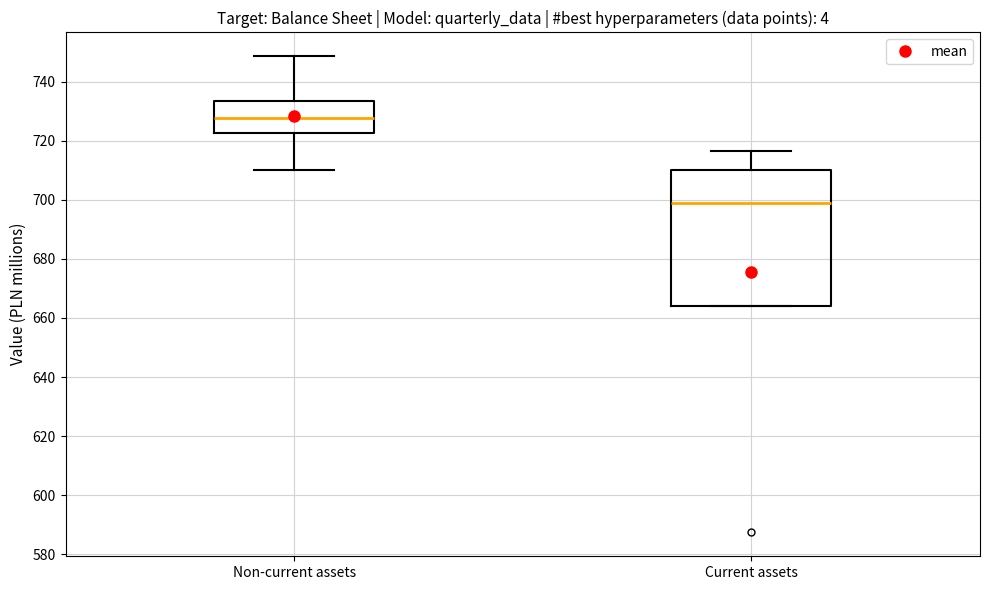

Comparing the boxes themselves (not the whiskers), which one is the tallest?

Current assets